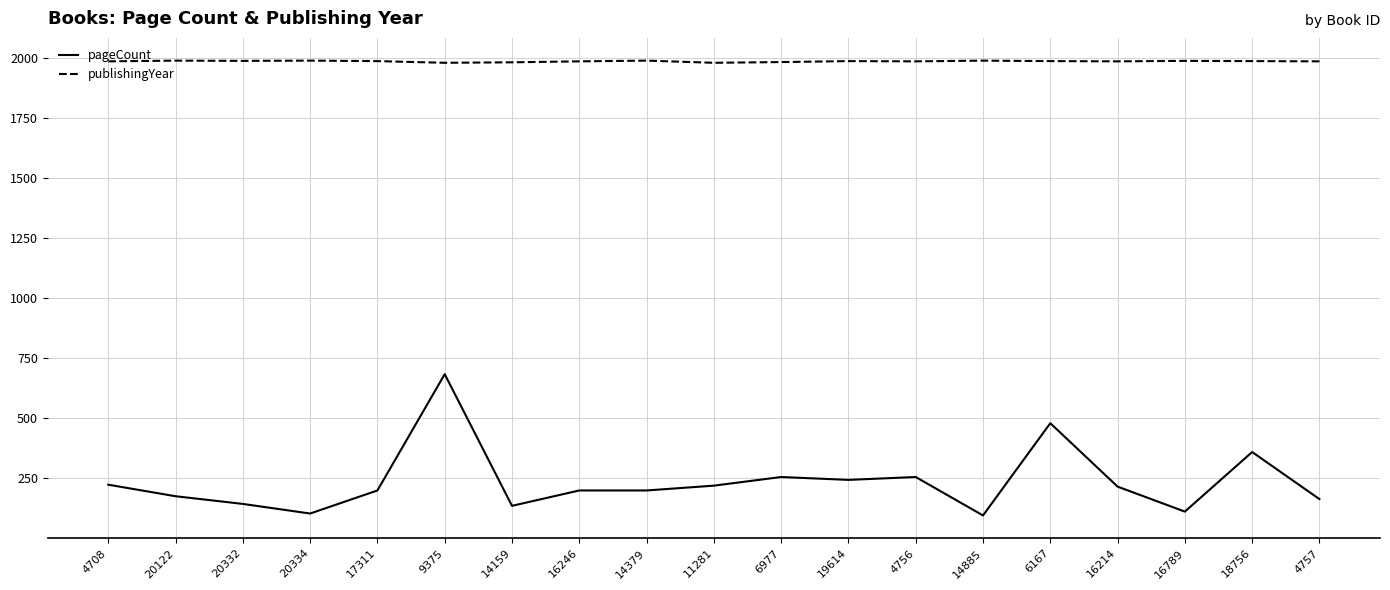

What is the smallest value displayed?

96